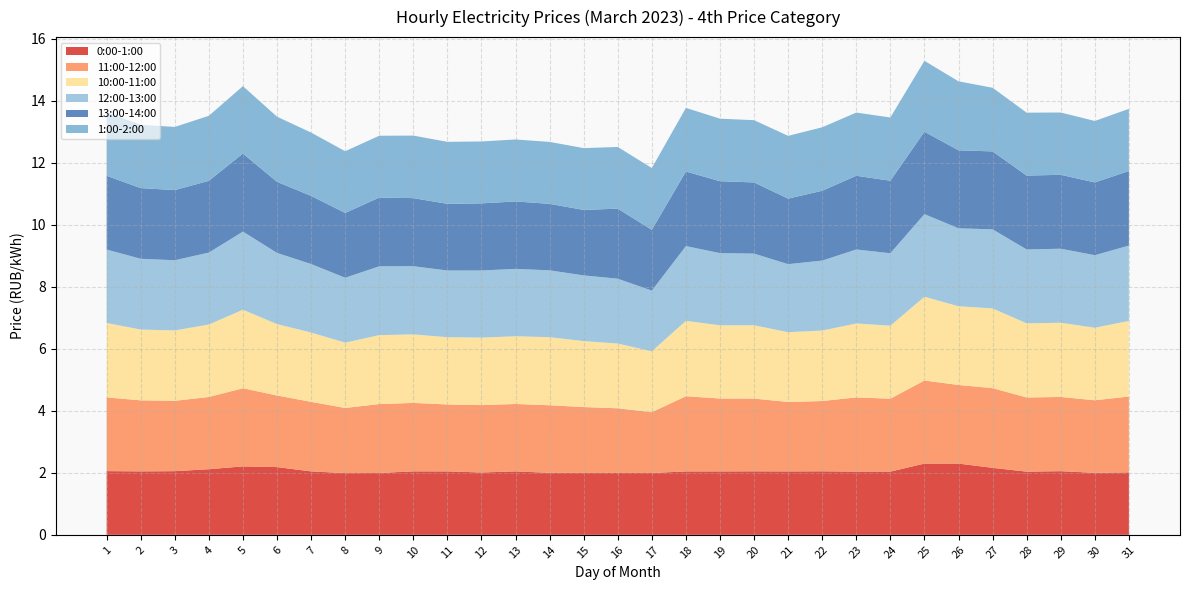

Reading left to right, extract all data points from this chart.

0:00-1:00: 2.1	2.0	2.1	2.1	2.2	2.2	2.0	2.0	2.0	2.0	2.0	2.0	2.0	2.0	2.0	2.0	2.0	2.0	2.0	2.0	2.0	2.0	2.0	2.0	2.3	2.3	2.2	2.0	2.1	2.0	2.0
11:00-12:00: 2.4	2.3	2.3	2.3	2.5	2.3	2.2	2.1	2.2	2.2	2.2	2.2	2.2	2.2	2.1	2.1	2.0	2.4	2.4	2.3	2.2	2.3	2.4	2.4	2.7	2.5	2.6	2.4	2.4	2.3	2.4
10:00-11:00: 2.4	2.3	2.3	2.3	2.5	2.3	2.2	2.1	2.2	2.2	2.2	2.2	2.2	2.2	2.1	2.1	2.0	2.4	2.4	2.4	2.3	2.3	2.4	2.4	2.7	2.5	2.6	2.4	2.4	2.3	2.4
12:00-13:00: 2.4	2.3	2.3	2.3	2.5	2.3	2.2	2.1	2.2	2.2	2.2	2.2	2.2	2.2	2.1	2.1	2.0	2.4	2.3	2.3	2.2	2.3	2.4	2.3	2.7	2.5	2.6	2.4	2.4	2.3	2.4
13:00-14:00: 2.4	2.3	2.3	2.3	2.5	2.3	2.2	2.1	2.2	2.2	2.1	2.2	2.2	2.1	2.1	2.3	2.0	2.4	2.3	2.3	2.1	2.3	2.4	2.3	2.7	2.5	2.5	2.4	2.4	2.3	2.4
1:00-2:00: 2.0	2.0	2.0	2.1	2.2	2.1	2.0	2.0	2.0	2.0	2.0	2.0	2.0	2.0	2.0	2.0	2.0	2.1	2.0	2.0	2.0	2.0	2.0	2.0	2.3	2.2	2.1	2.0	2.0	2.0	2.0